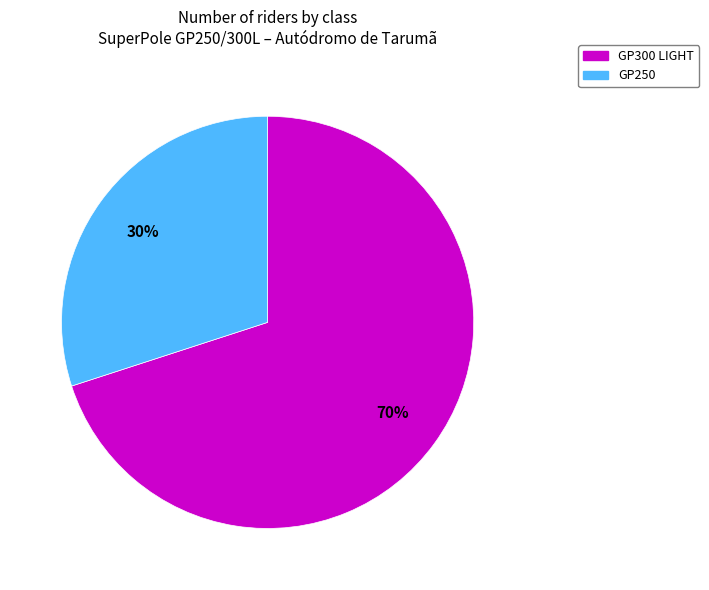

Approximately how many times larger is the value at GP250 compared to GP300 LIGHT?

0.4